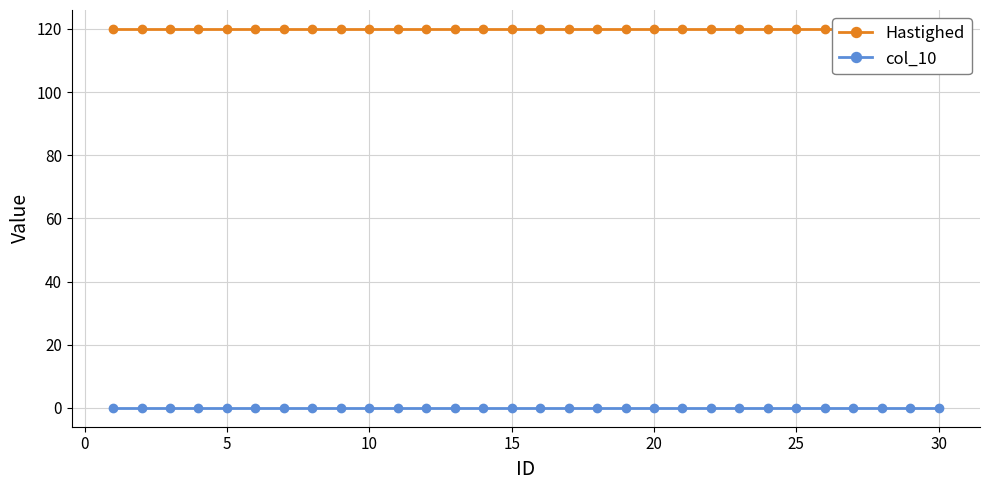

What is the sum of all Hastighed values?

3600